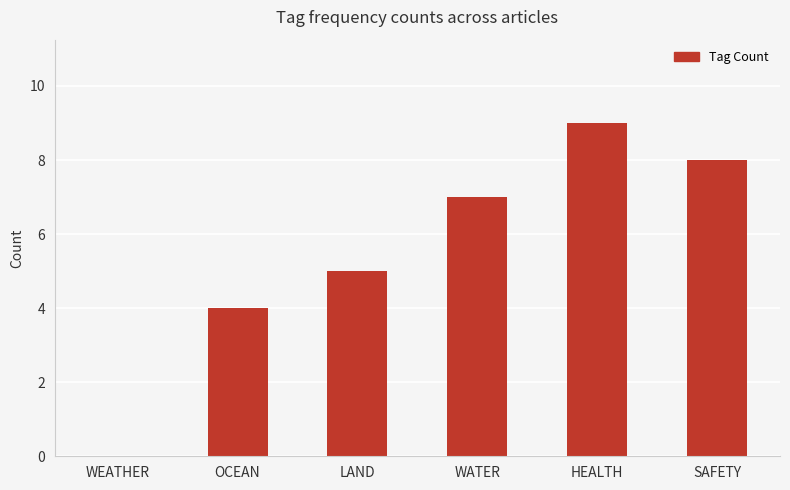

What is the ratio of the value at OCEAN to the value at HEALTH?

0.4